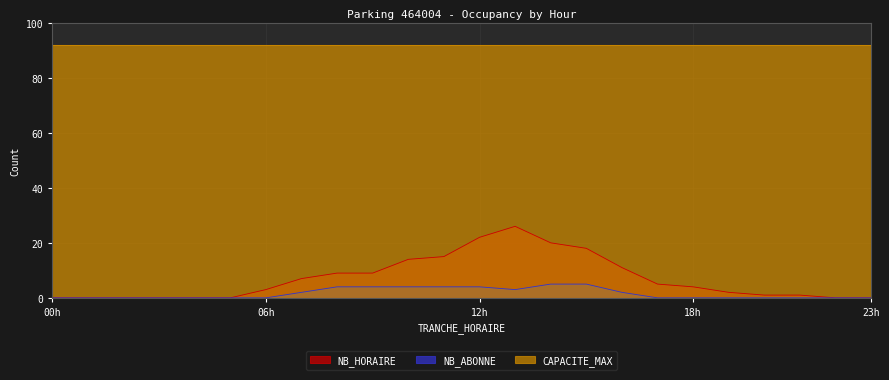

Between 3 and 19, which series saw the biggest shift?

NB_HORAIRE